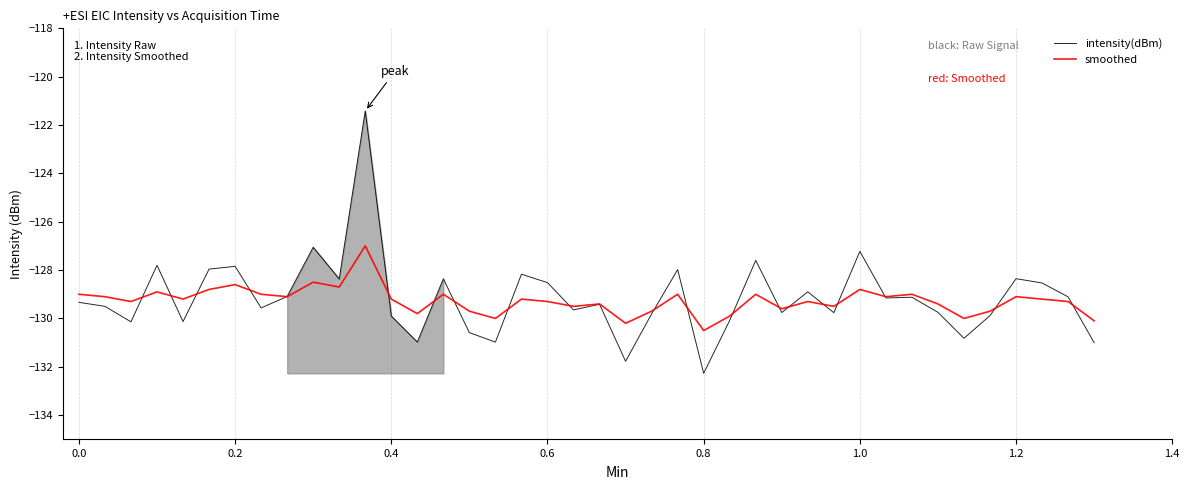

Which series has the largest range (max minus min)?

intensity(dBm)